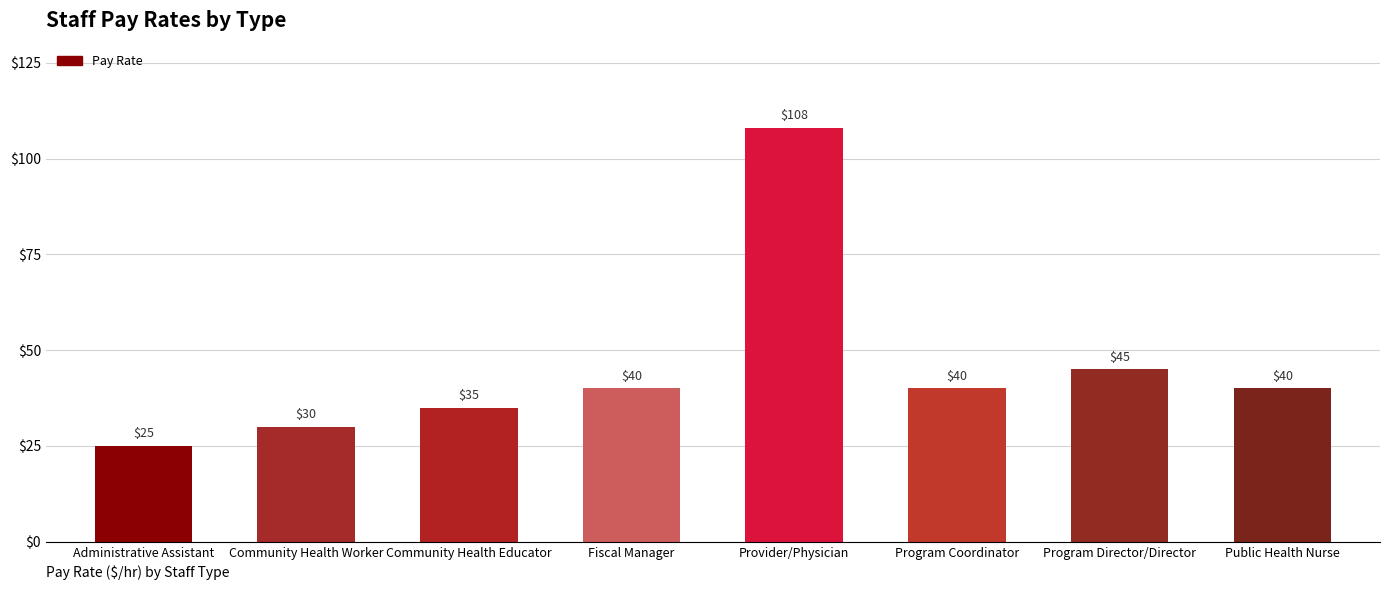

What is the average value?

45